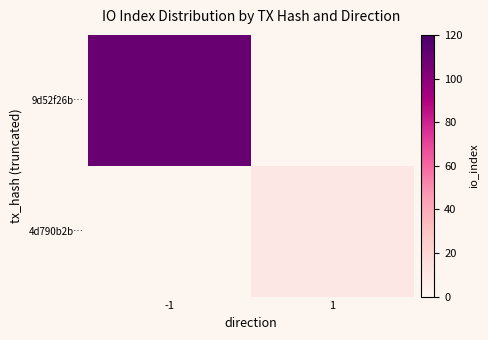

Which has a higher value, 1 or -1?

-1